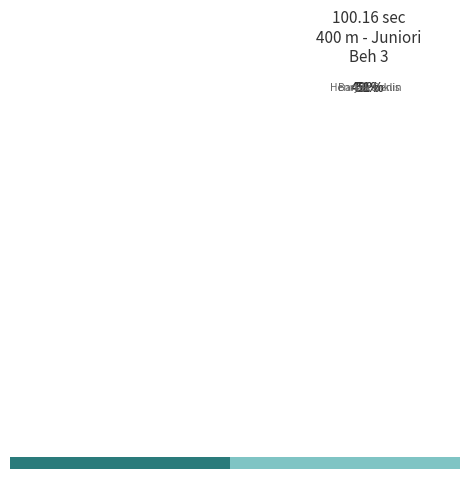

To the nearest percent, what portion does Henry Franklin represent?

49%